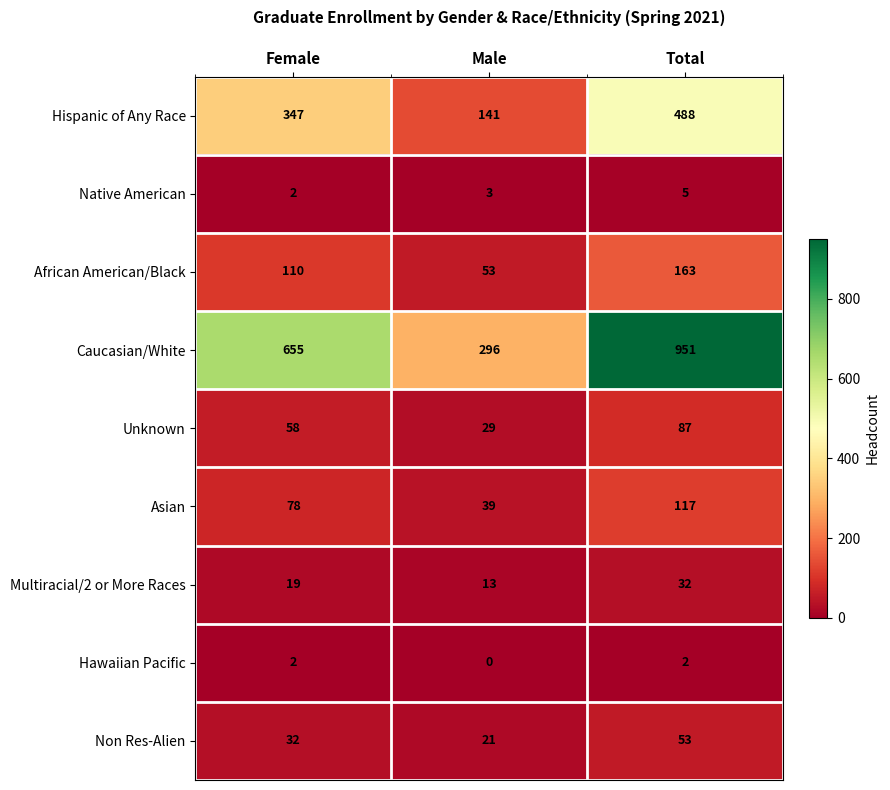

What is the difference between the maximum and minimum values in the Unknown series?

58